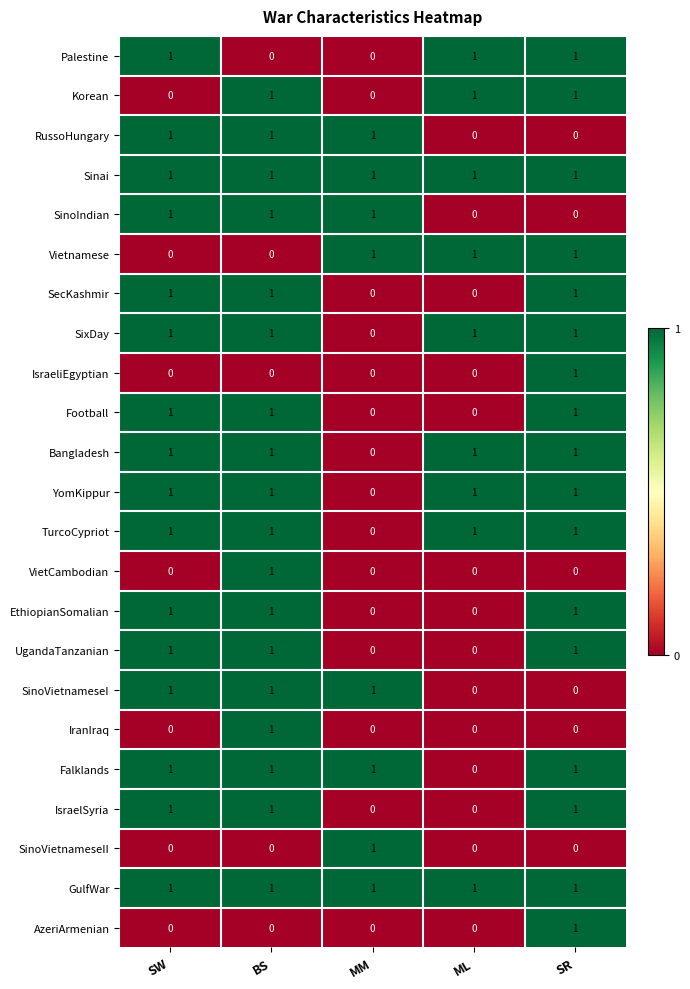

Count the SecKashmir values in the range 0 to 1.

5